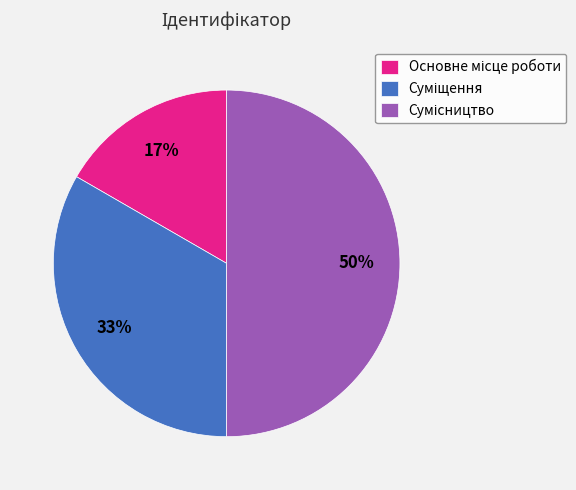

To the nearest percent, what is the average slice percentage?

33%